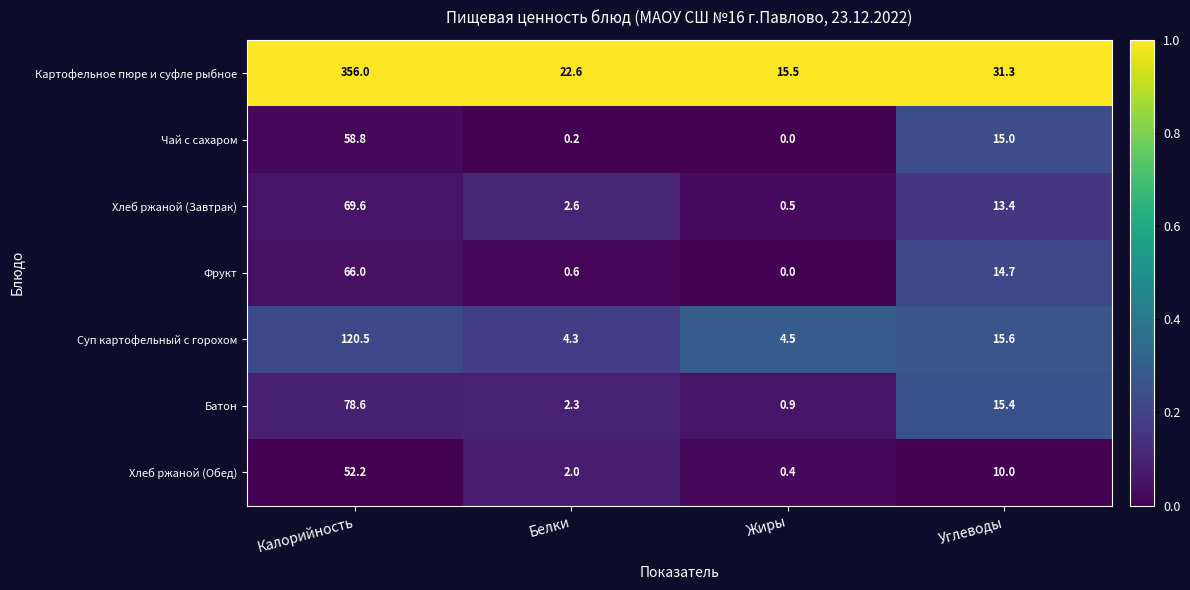

How many values in the Батон series exceed 15?

2